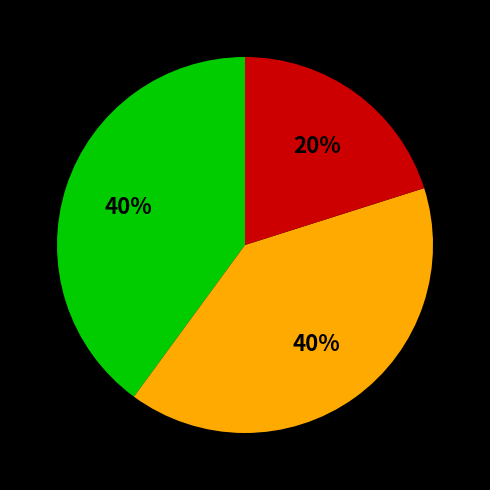

Does any single category account for the majority?

No